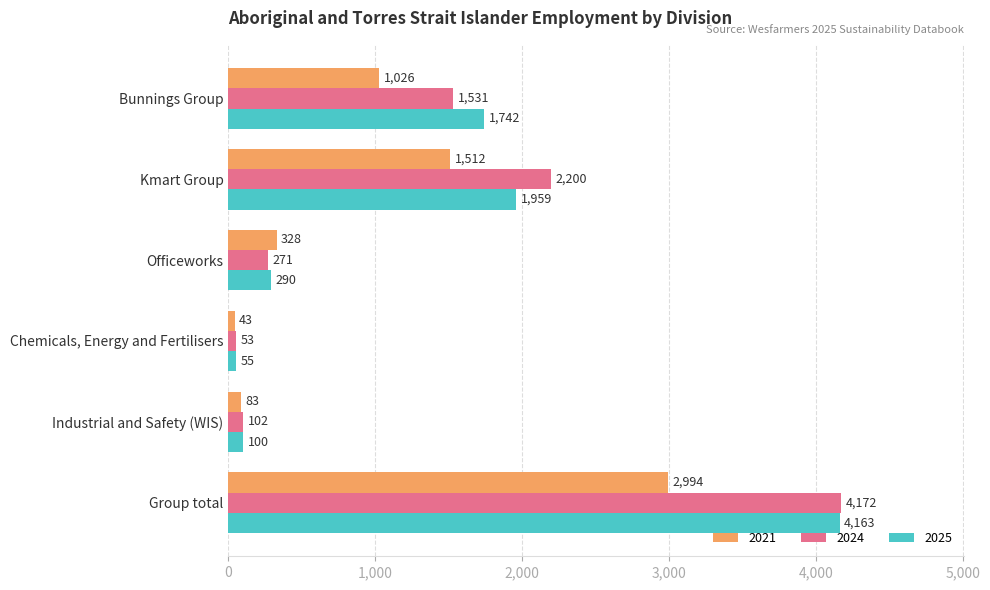

Which series has the largest total across all categories?

2024